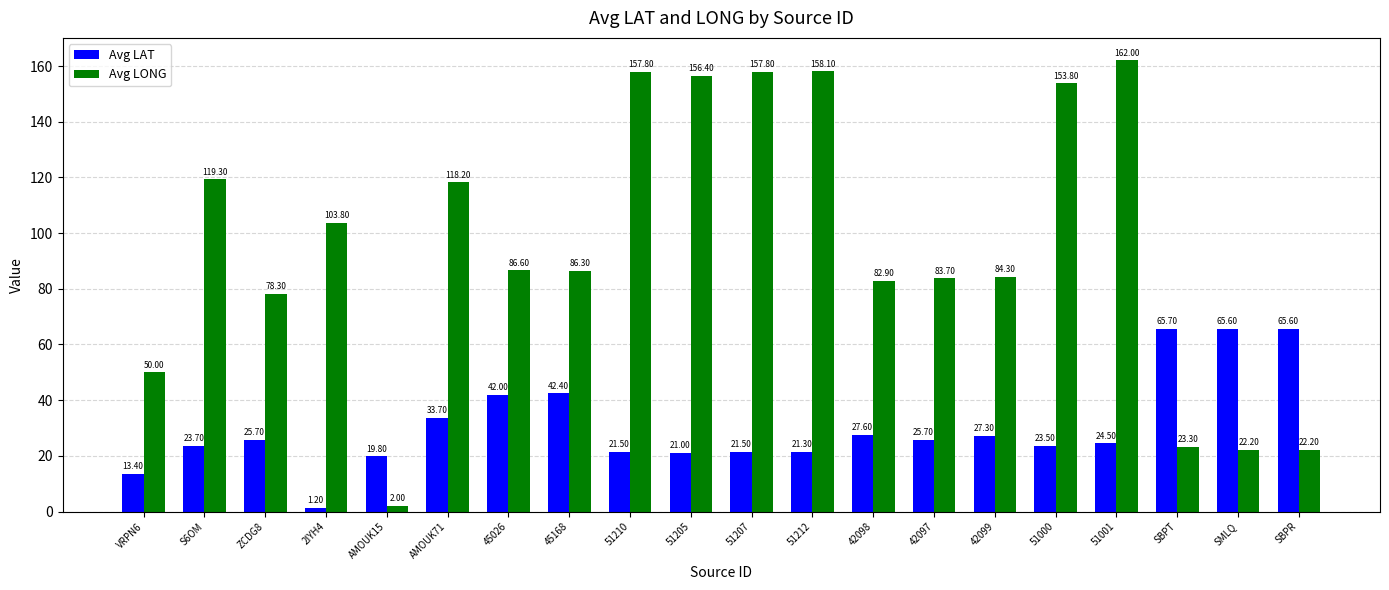

What is the difference between the Avg LONG values at SBPT and 51207?

134.5